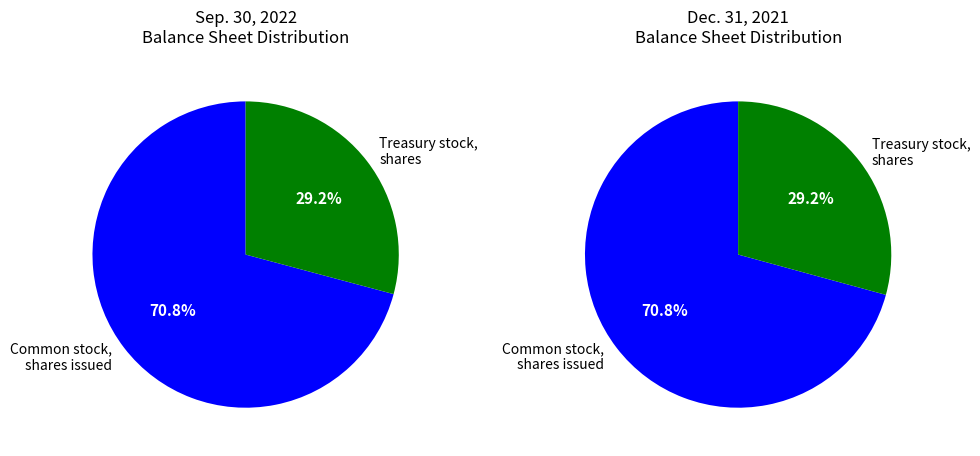

To the nearest percent, what is the combined percentage of Common stock, shares issued and Treasury stock, shares?

100%